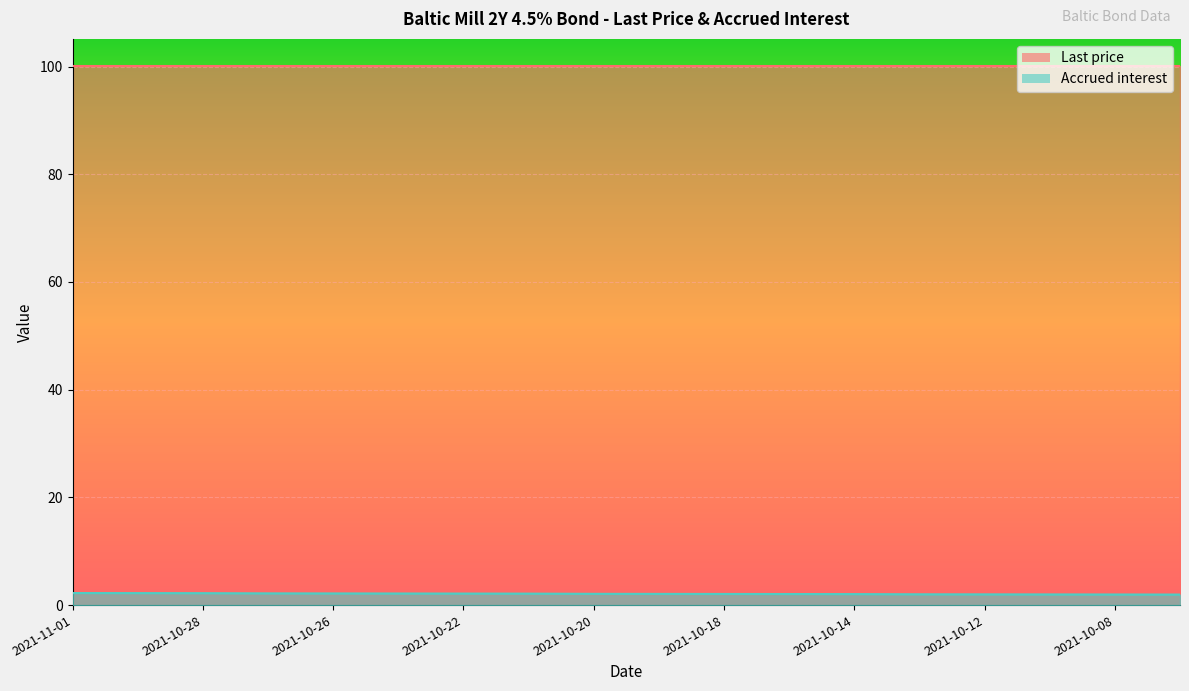

Where is the data nearest to the value 2?

2021-10-13